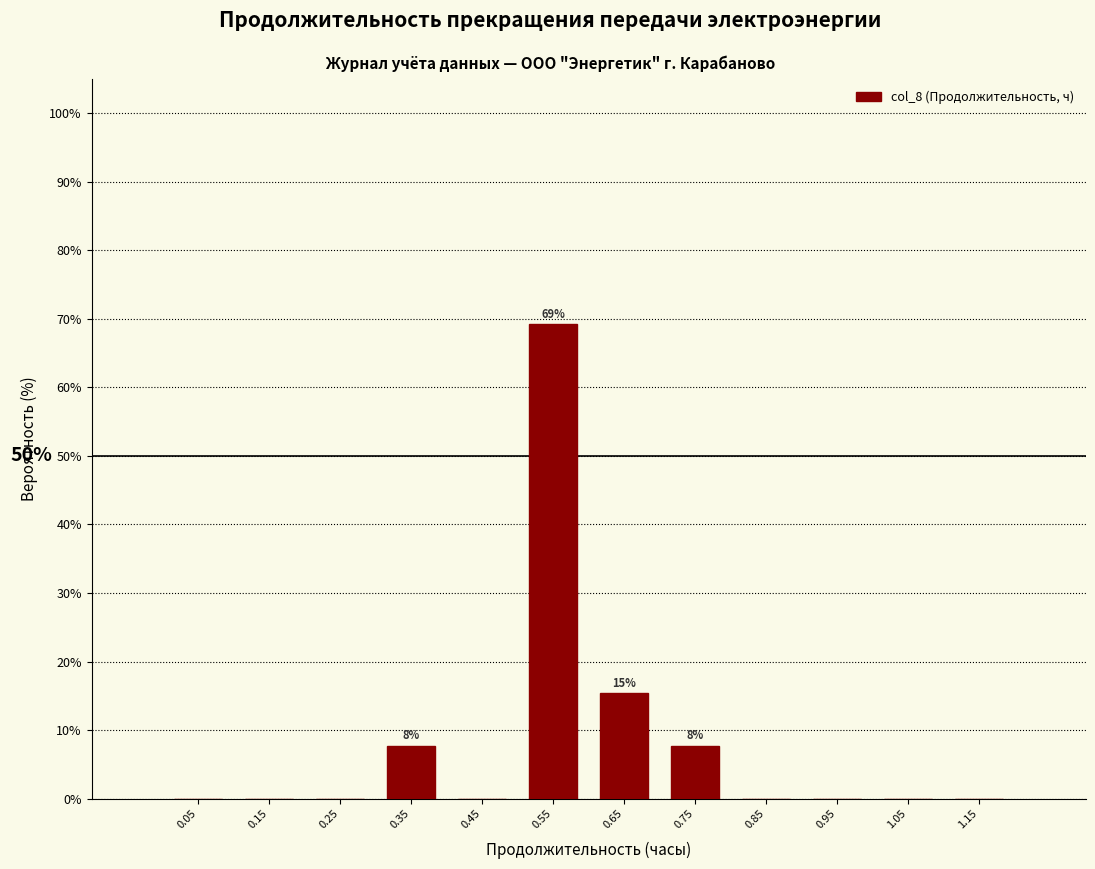

Which range on the x-axis has the tallest bar?

0.5 to 0.6